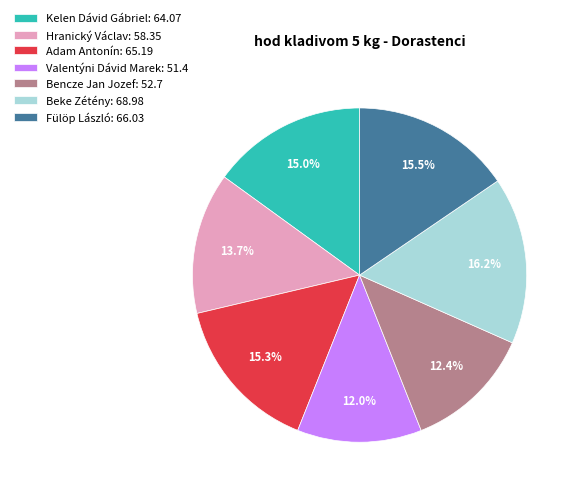

Approximately how many times larger is the value at Kelen Dávid Gábriel compared to Fülöp László?

1.0